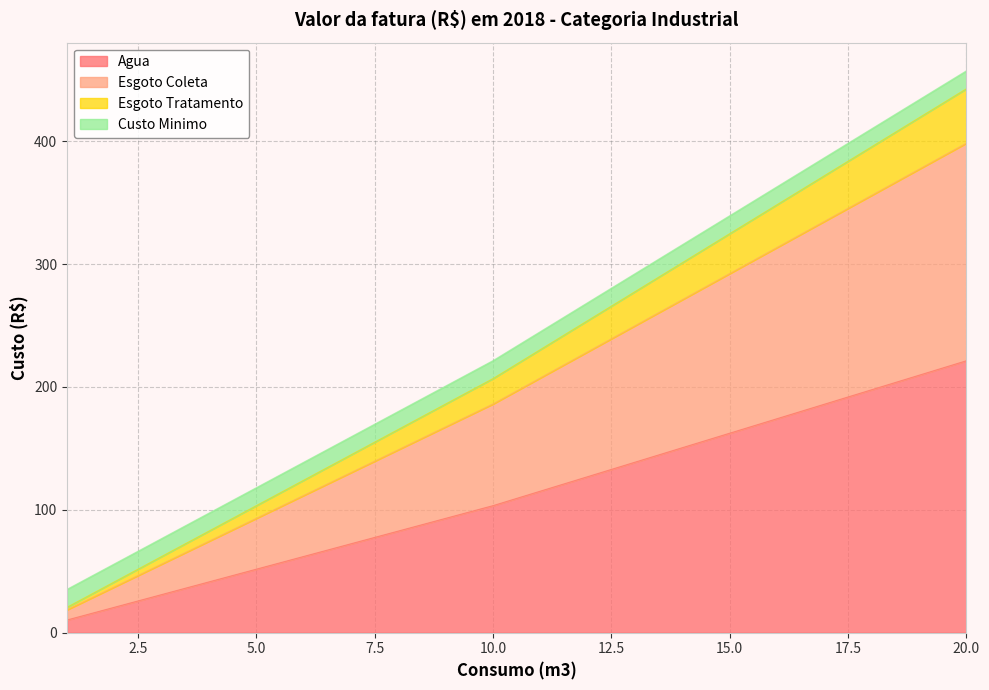

What are all the series names shown in the legend?

Agua, Esgoto Coleta, Esgoto Tratamento, Custo Minimo